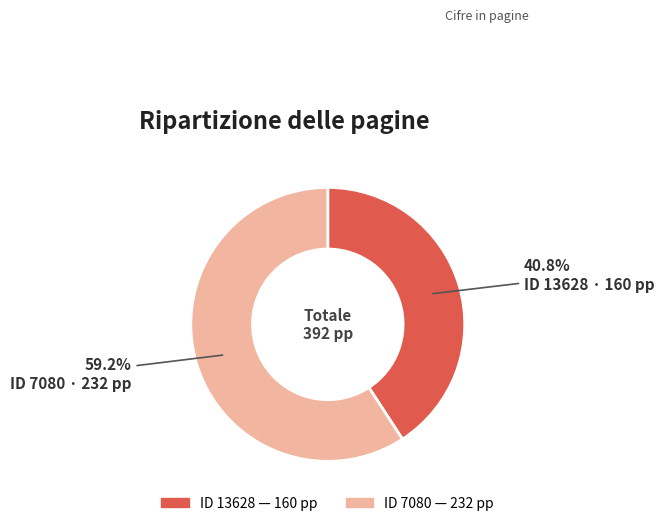

Is there any slice that represents more than half of the pie?

Yes